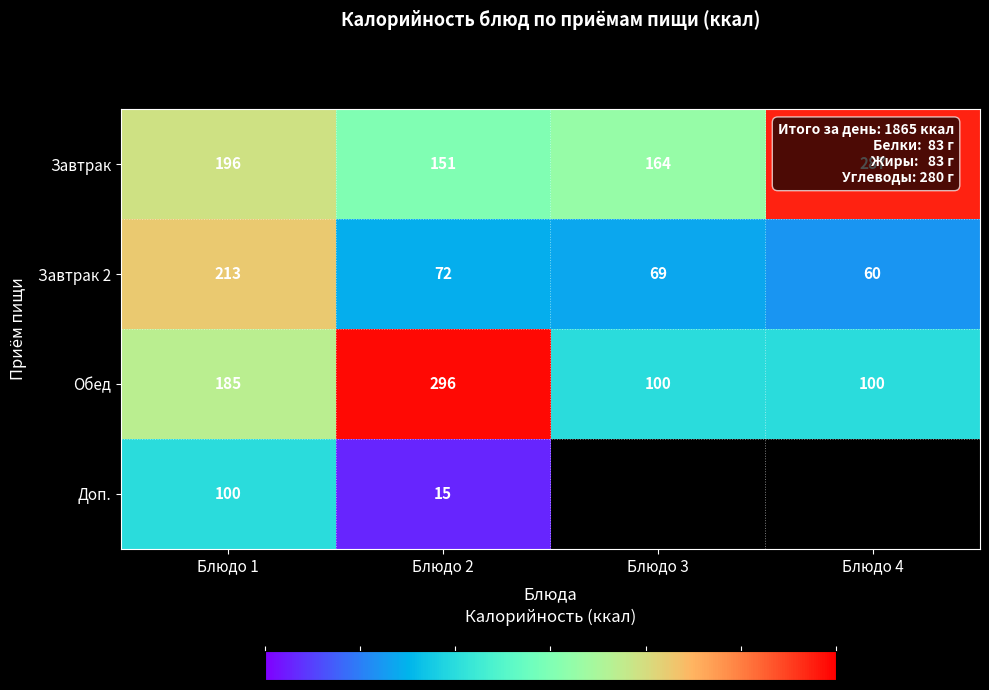

At which label is Обед closest to 198?

Блюдо 1